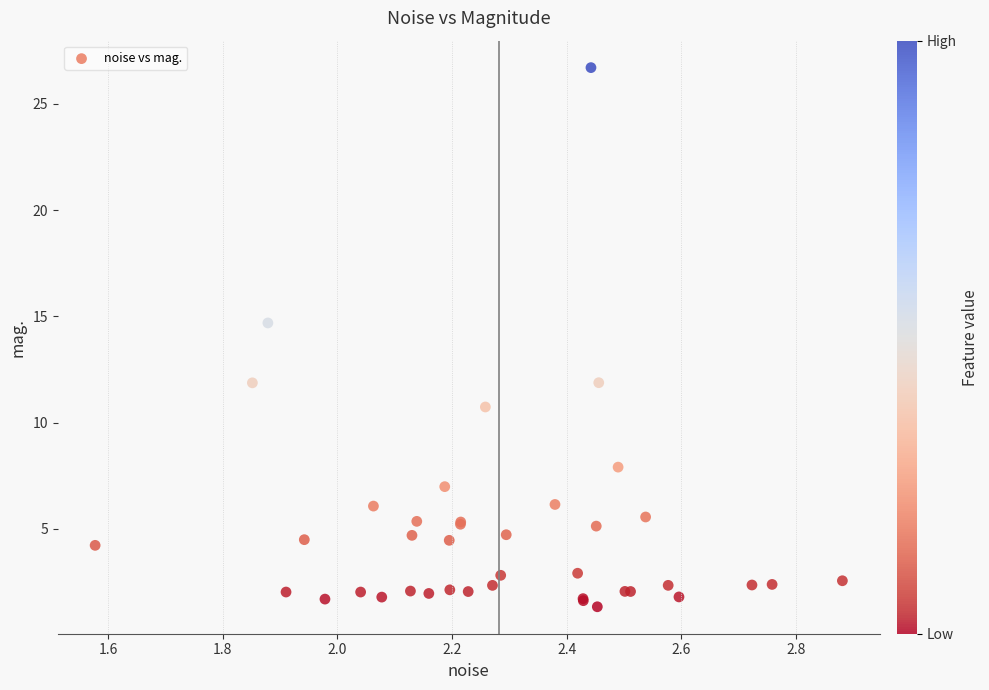

What Y value in the scatter plot is closest to 14?

14.7